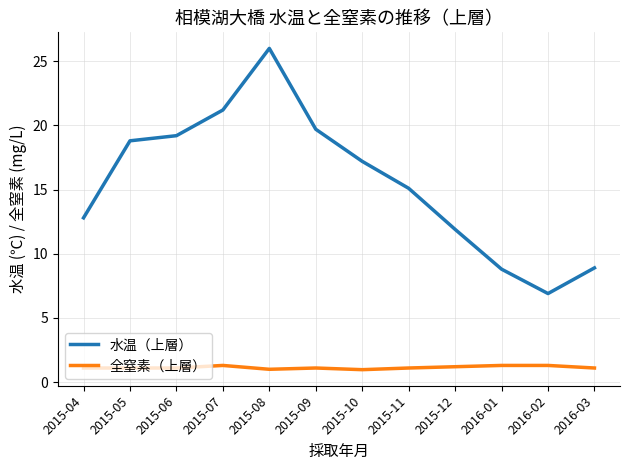

The value of 水温（上層） at 2015-05 is 31.4. True or false?

False